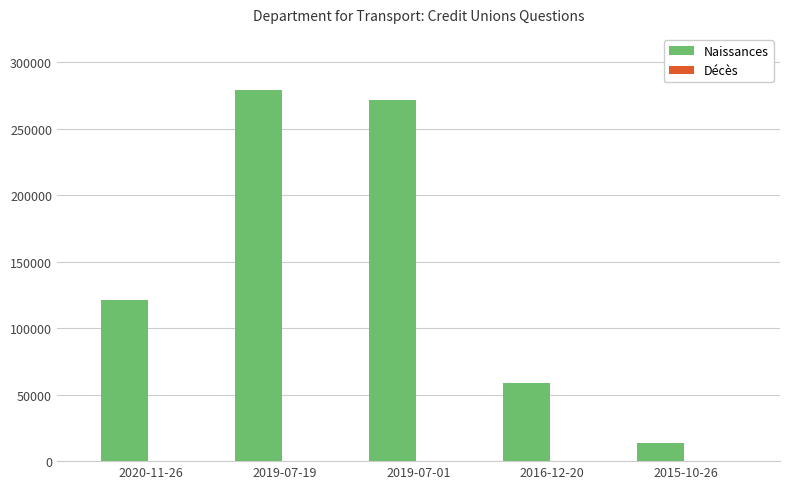

Which series changed the most between 2020-11-26 and 2015-10-26?

Naissances